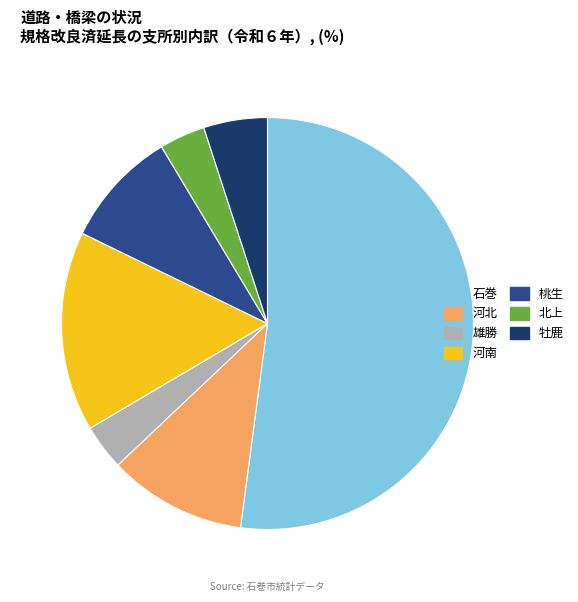

What is the largest slice in the pie chart?

石巻